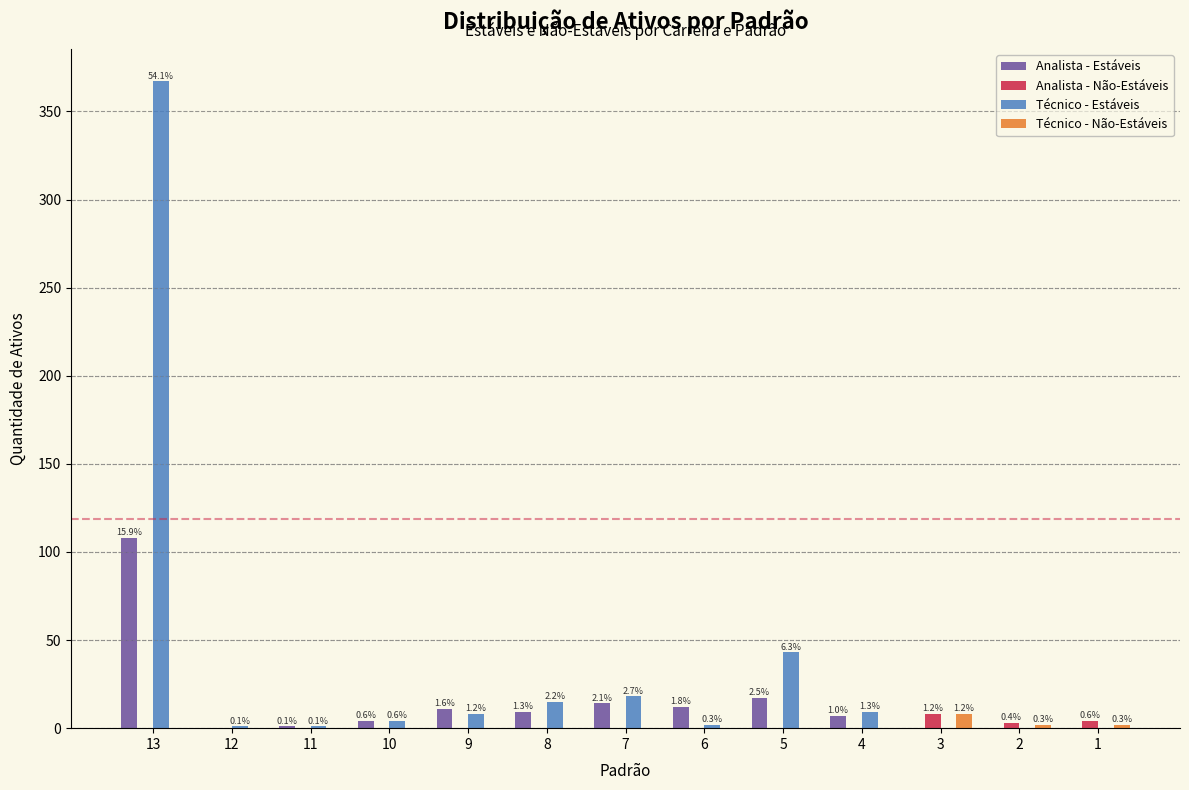

What is the maximum value shown in the chart?

367